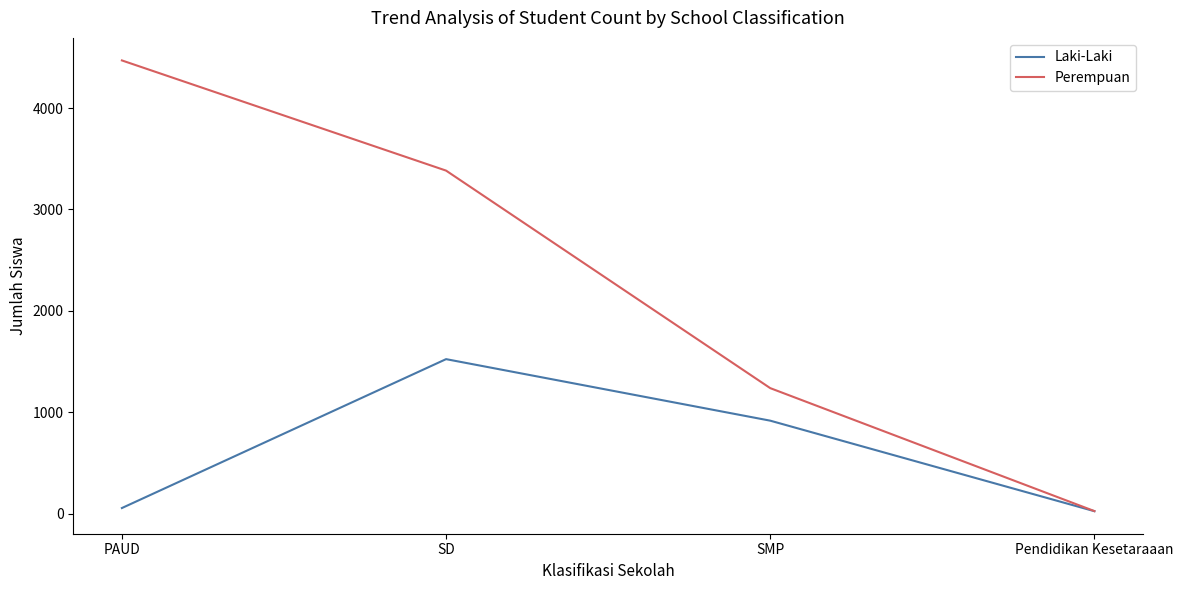

True or false: Laki-Laki has more than 2 interior local peaks.

False